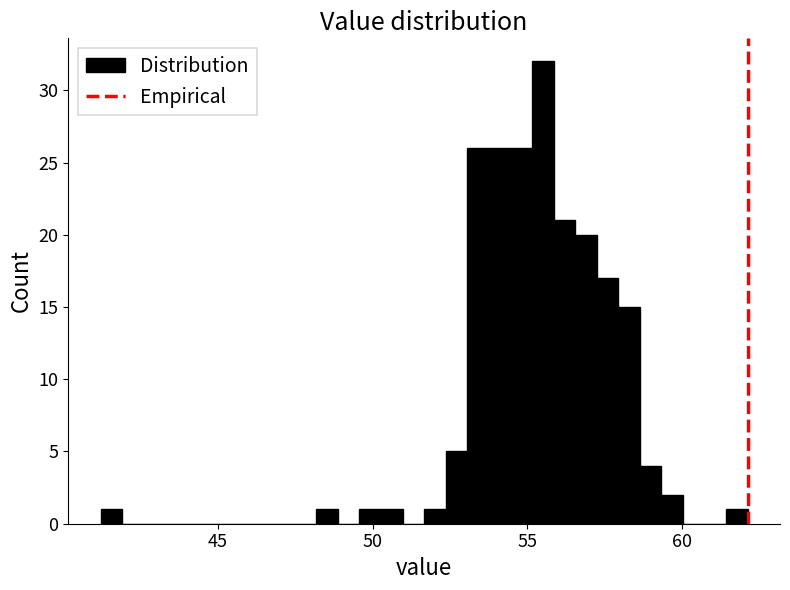

Around what value on the x-axis is the tallest bar? Give the approximate position of its centre, as read against the axis.

55.5